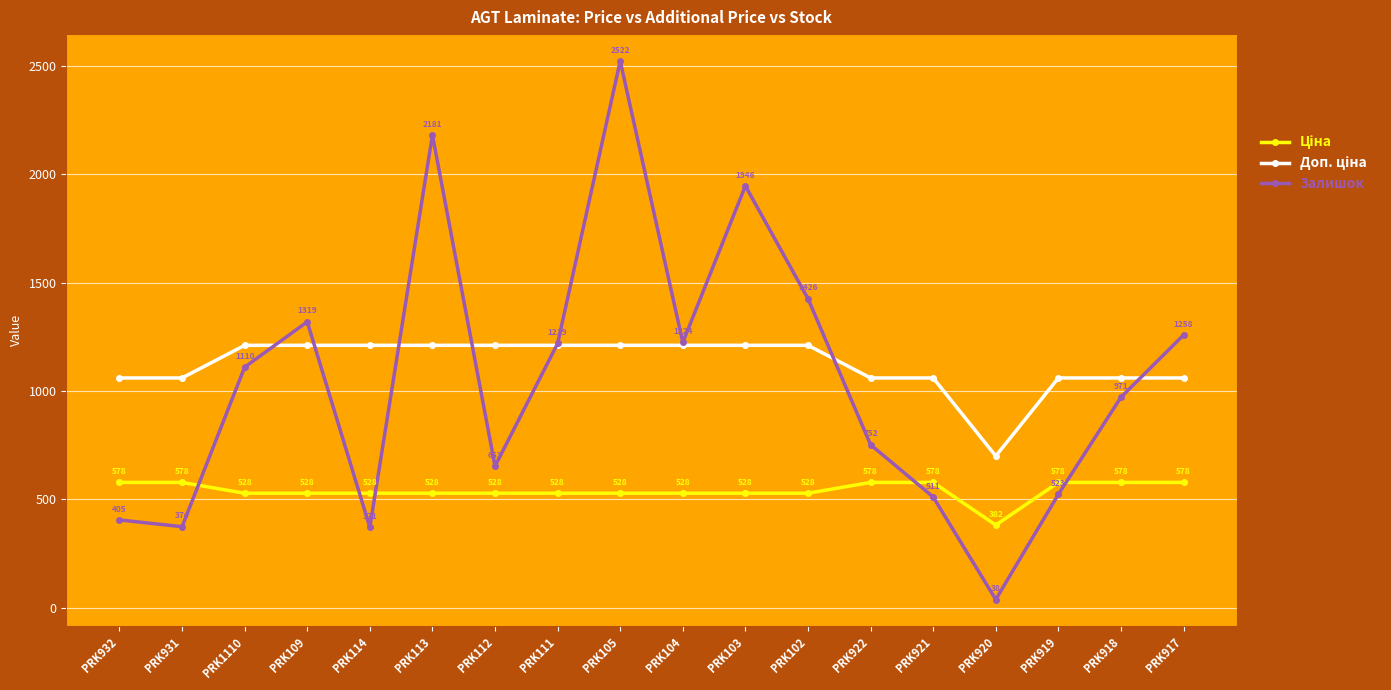

At which category is the sum across all series the highest?

PRK105